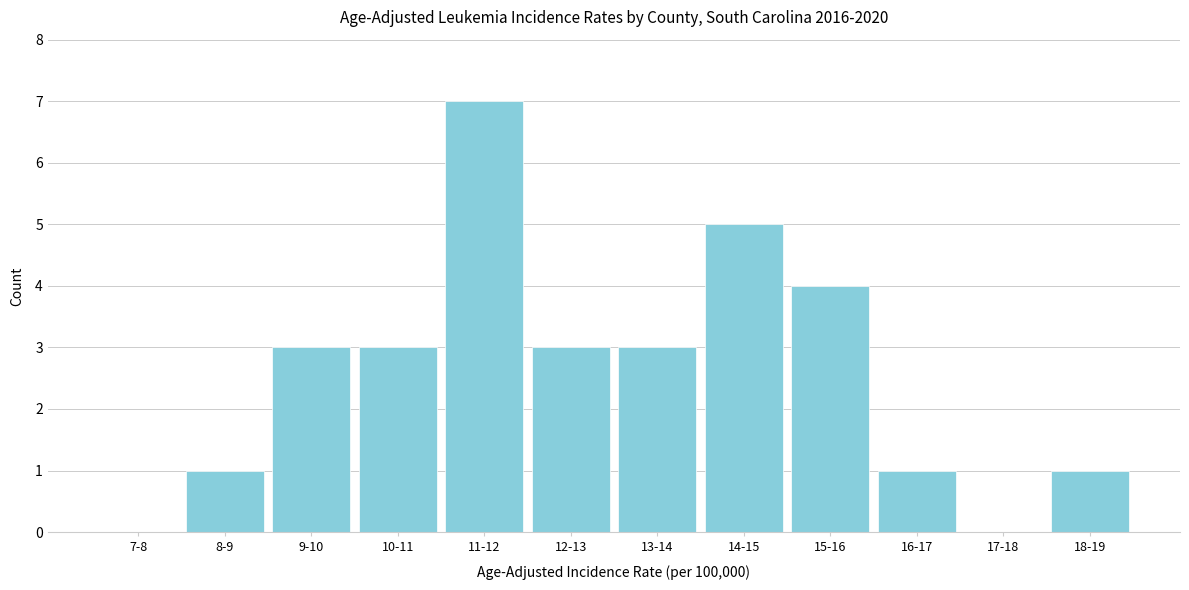

Reading left to right, extract all data points from this chart.

7-8=0	8-9=1	9-10=3	10-11=3	11-12=7	12-13=3	13-14=3	14-15=5	15-16=4	16-17=1	17-18=0	18-19=1